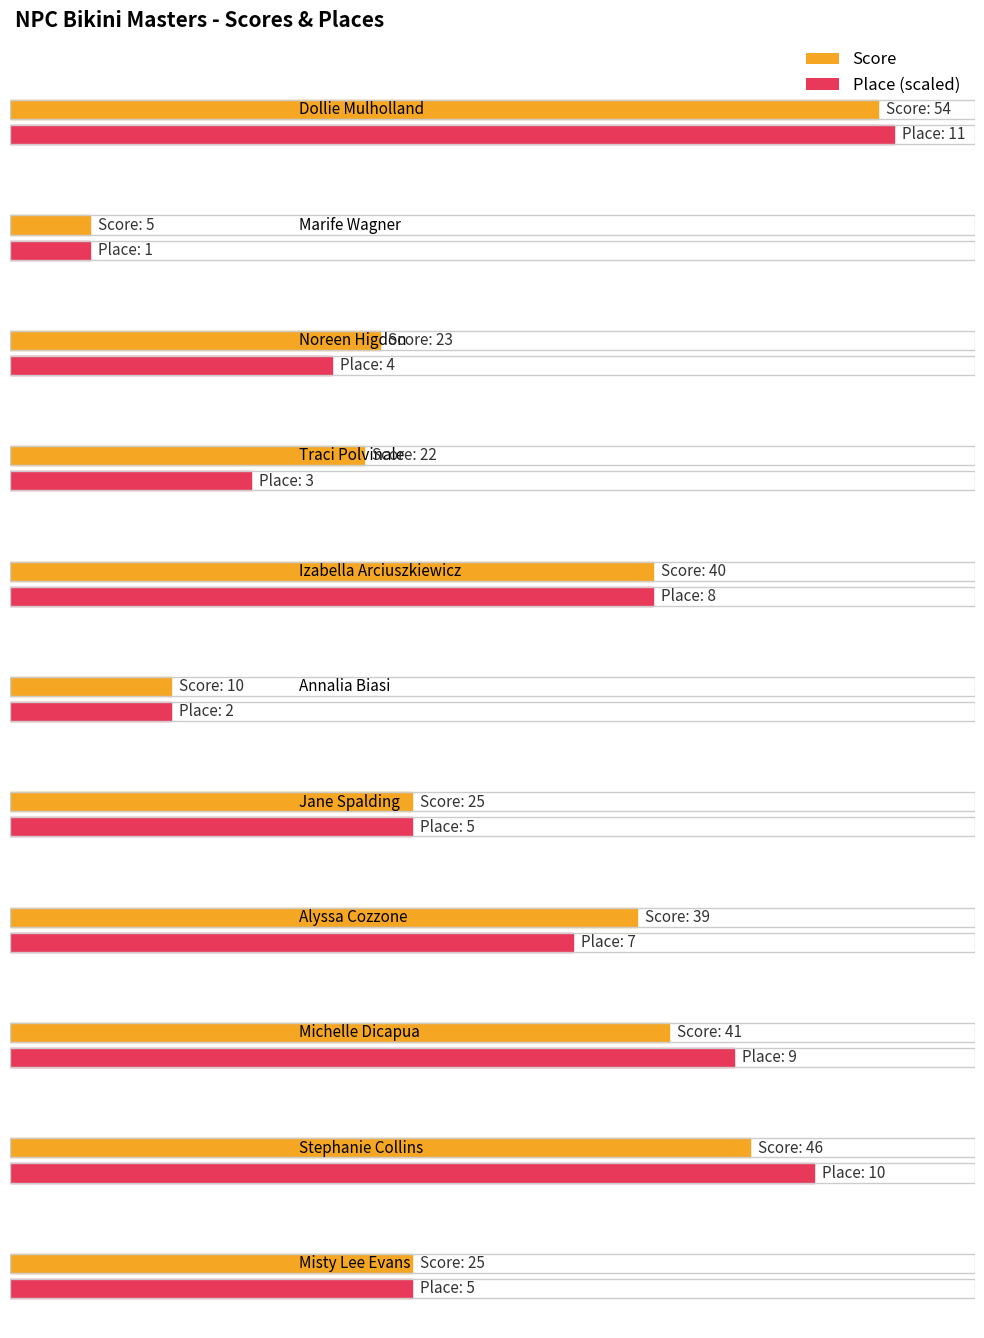

What is the value of the Score bar at the 5th from the left?

40